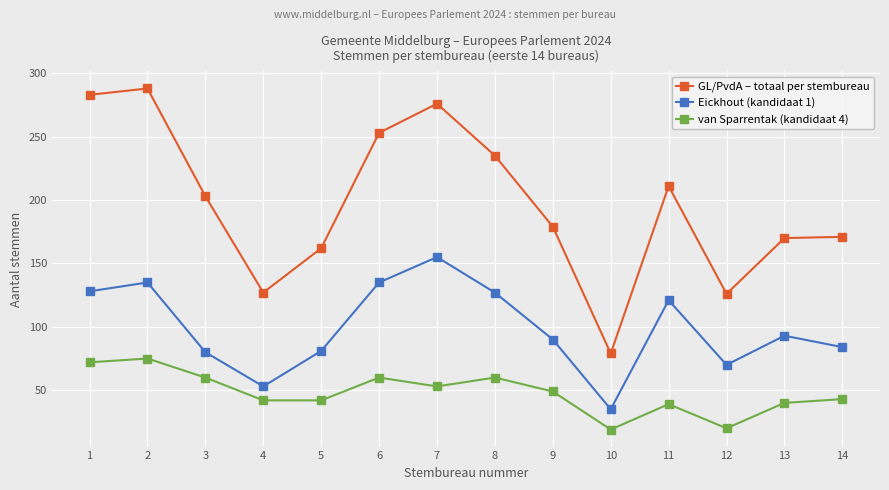

At which label is GL/PvdA – totaal per stembureau closest to 183?

9